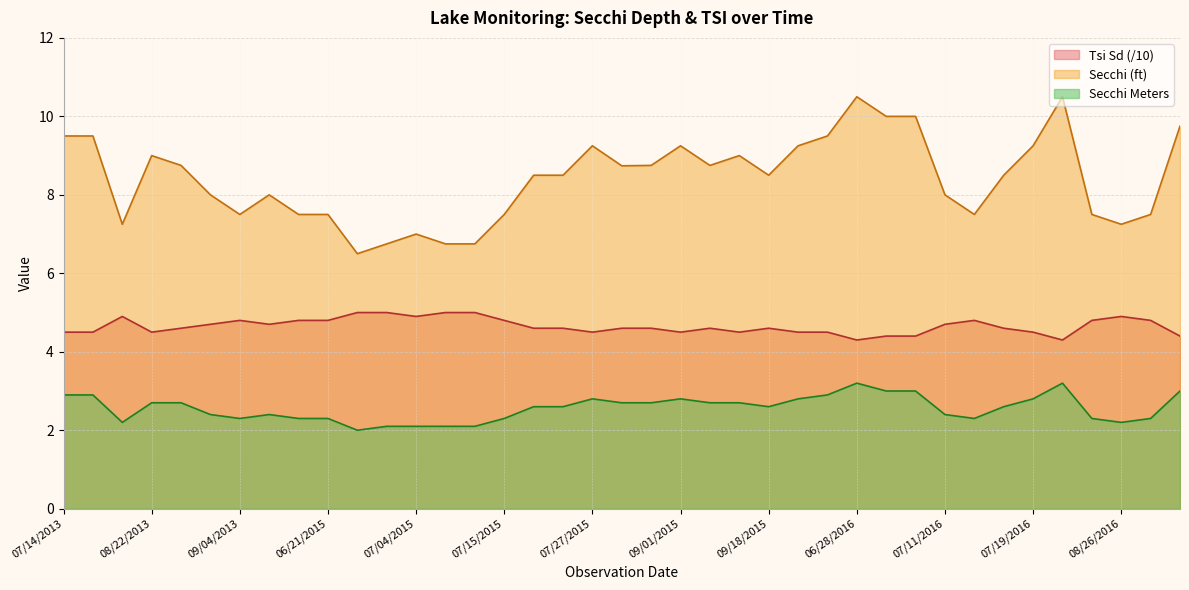

What is the spread (max minus min) of values at 08/26/2016?

5.0